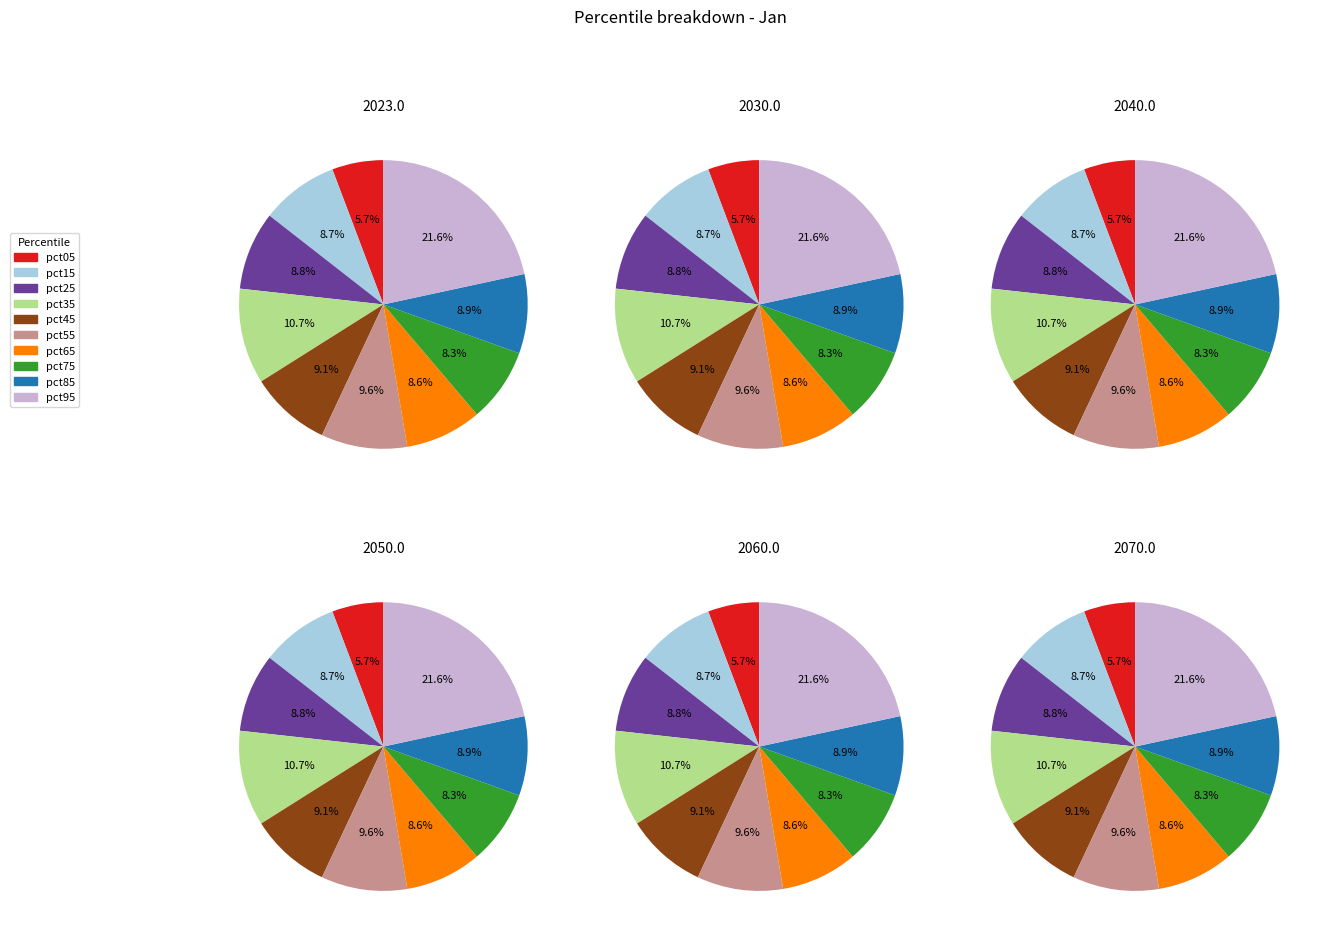

Is the sum of pct75 and pct25 greater than half?

No